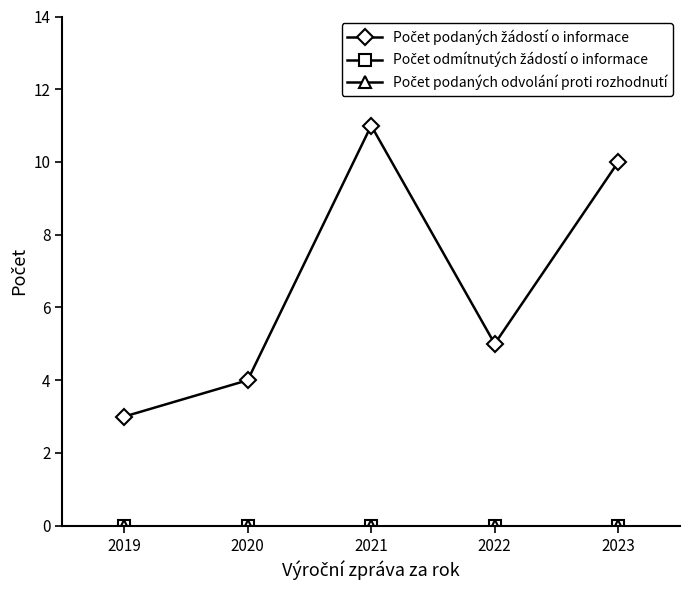

Is this an area chart (filled region under the line)?

No